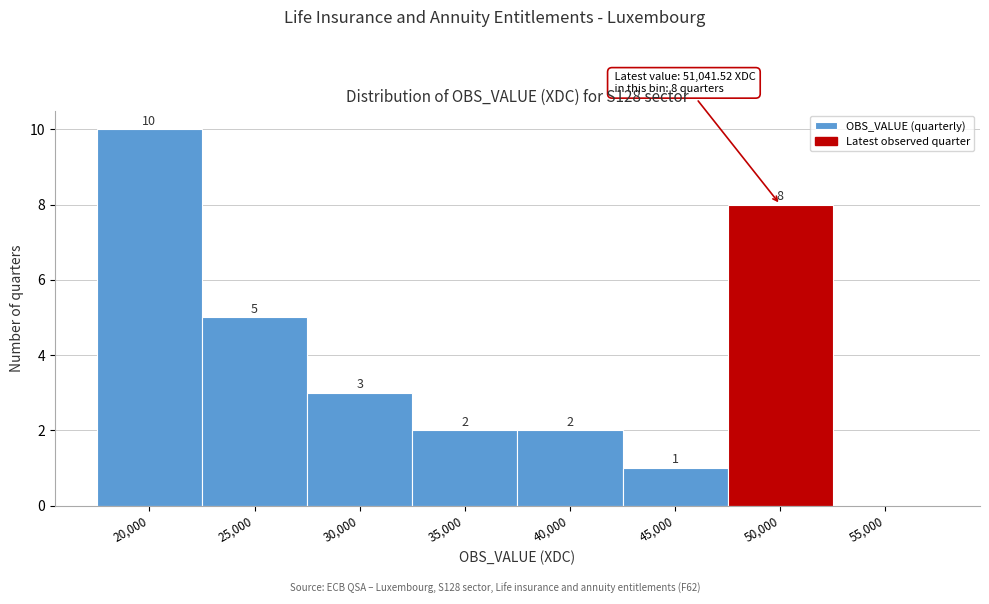

Reading right to left, what are all the values shown in this chart?

55,000=0	50,000=8	45,000=1	40,000=2	35,000=2	30,000=3	25,000=5	20,000=10